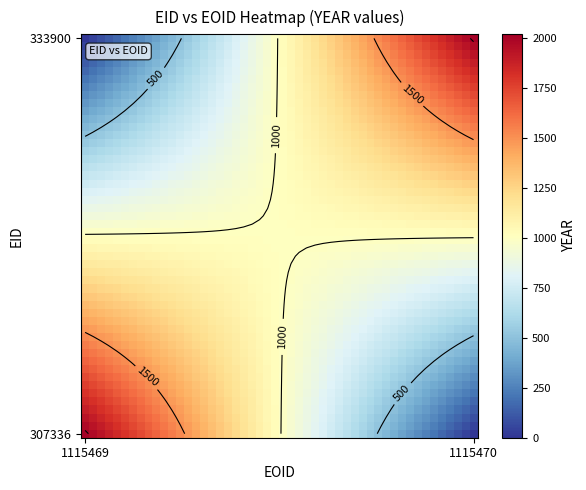

List the series in order of their peak value, lowest first.

307336, 333900